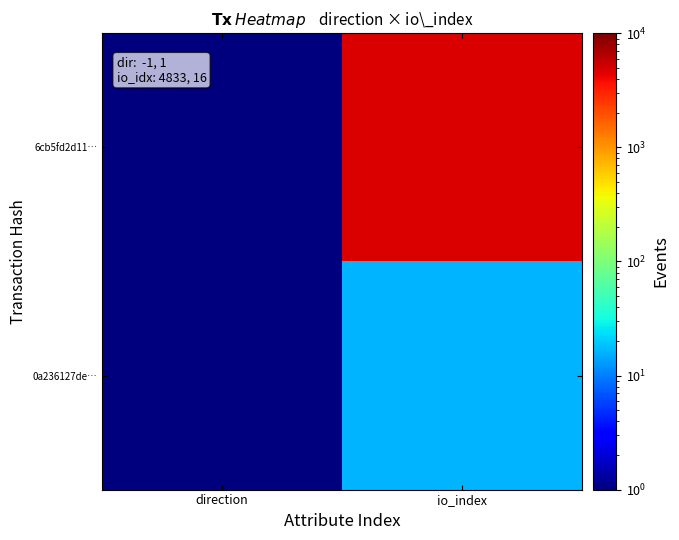

List the series in order of their peak value, highest first.

6cb5fd2d11…, 0a236127de…